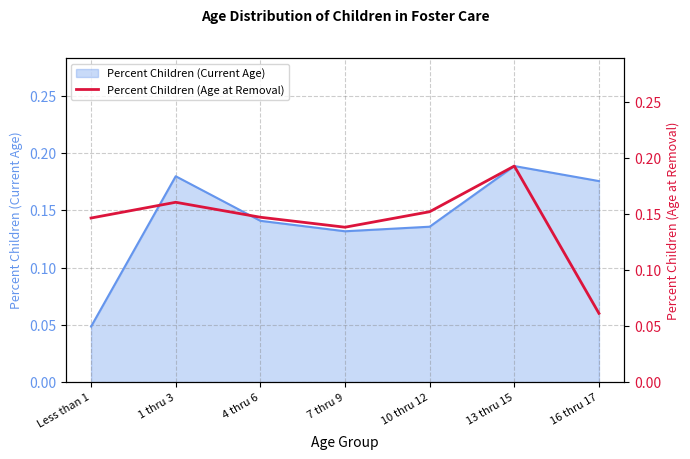

Does the chart have visible grid lines?

Yes